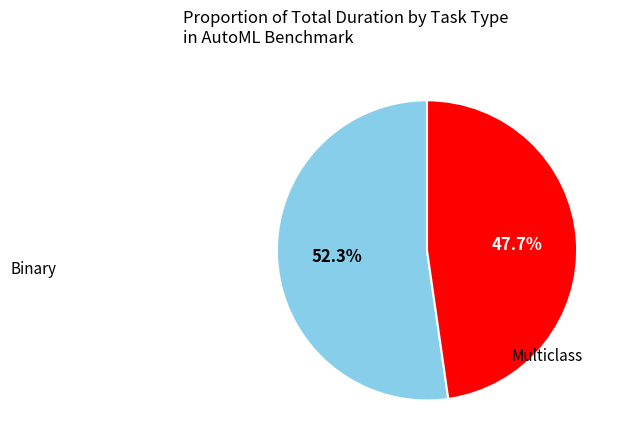

Count the number of slices in the pie.

2